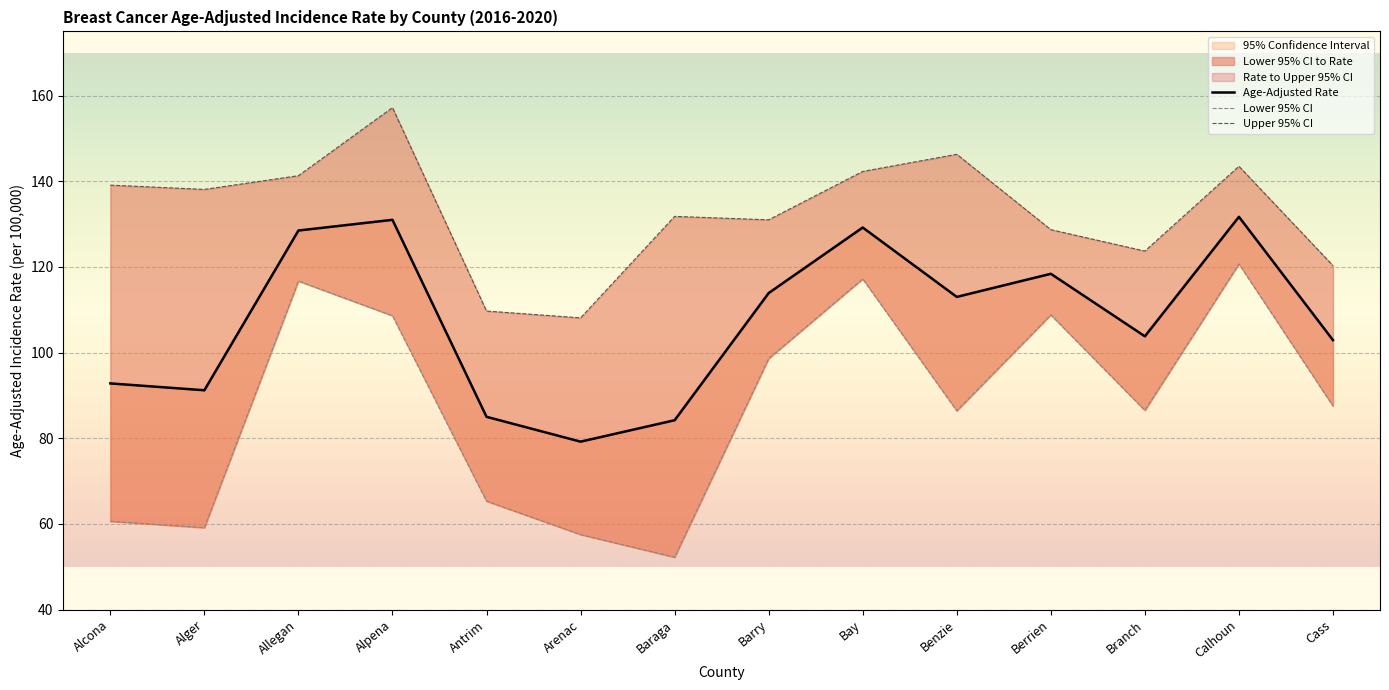

What is the difference between the Age-Adjusted Rate values at Alcona and Branch?

11.0